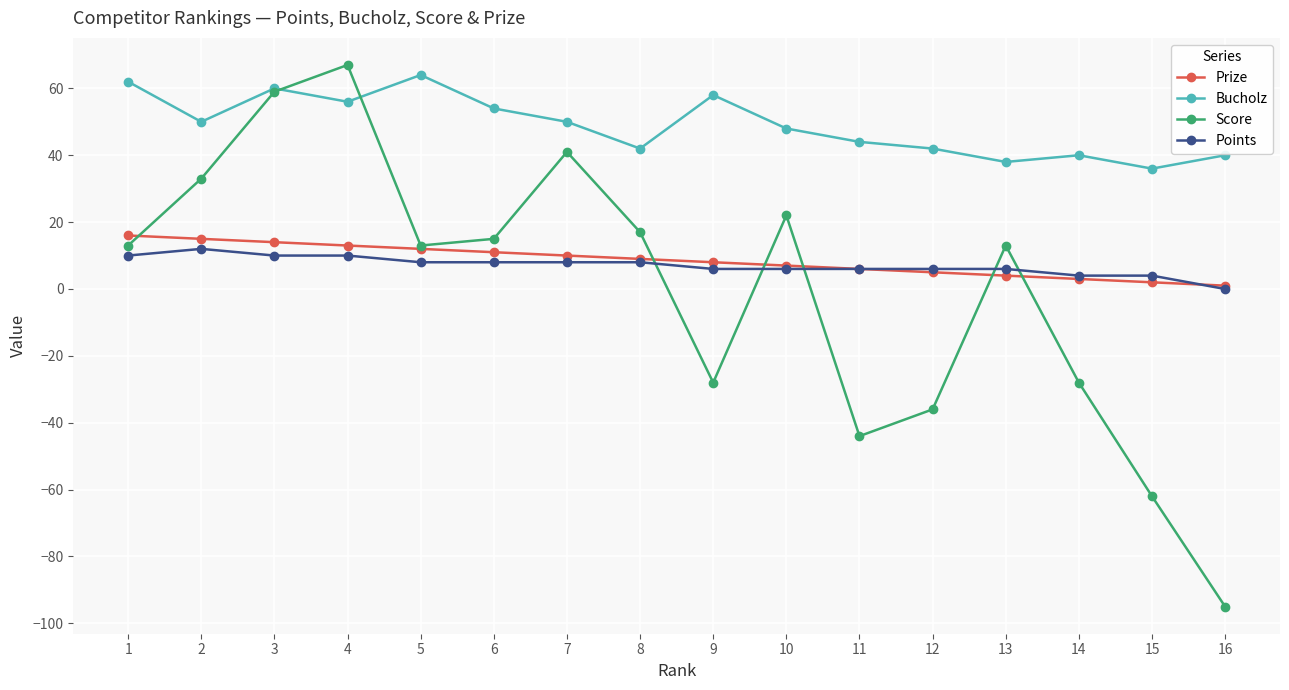

How many categories are shown in the chart?

16